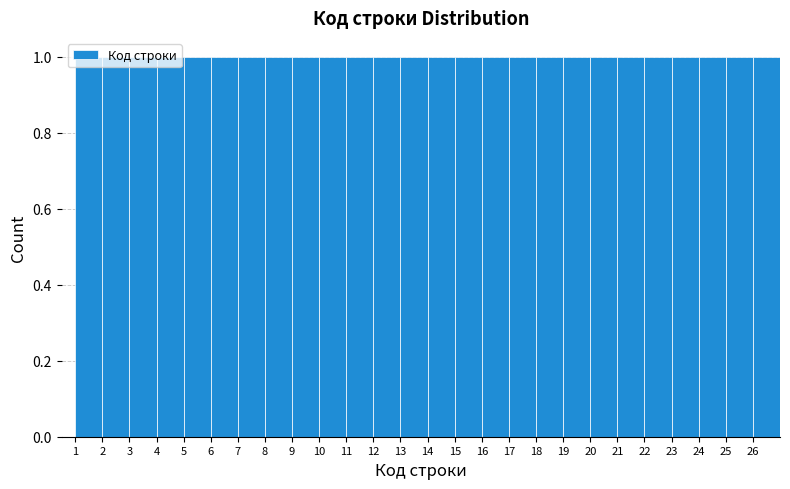

Reading left to right, list every bar in this chart as the range it spans on the x-axis followed by its height. The values are not printed on the chart, so give them approximately, as read against the axis.

1 to 2: 1
2 to 3: 1
3 to 4: 1
4 to 5: 1
5 to 6: 1
6 to 7: 1
7 to 8: 1
8 to 9: 1
9 to 10: 1
10 to 11: 1
11 to 12: 1
12 to 13: 1
13 to 14: 1
14 to 15: 1
15 to 16: 1
16 to 17: 1
17 to 18: 1
18 to 19: 1
19 to 20: 1
20 to 21: 1
21 to 22: 1
22 to 23: 1
23 to 24: 1
24 to 25: 1
25 to 26: 1
26 to 27: 1